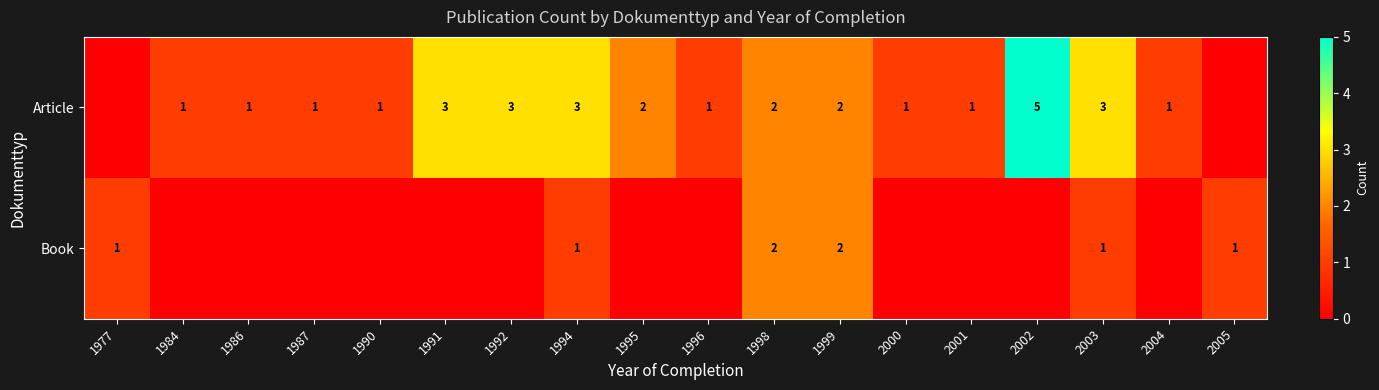

The value of Article at 1986 is 1. True or false?

True